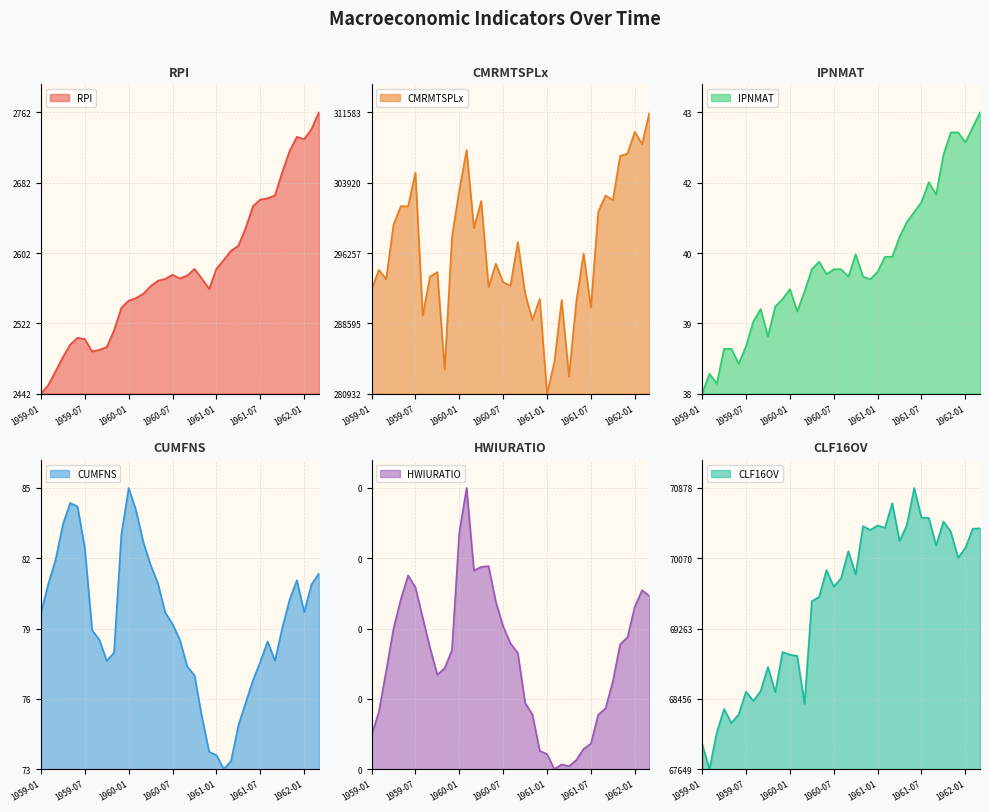

Read the CLF16OV value at 2/1/1962.

85.5